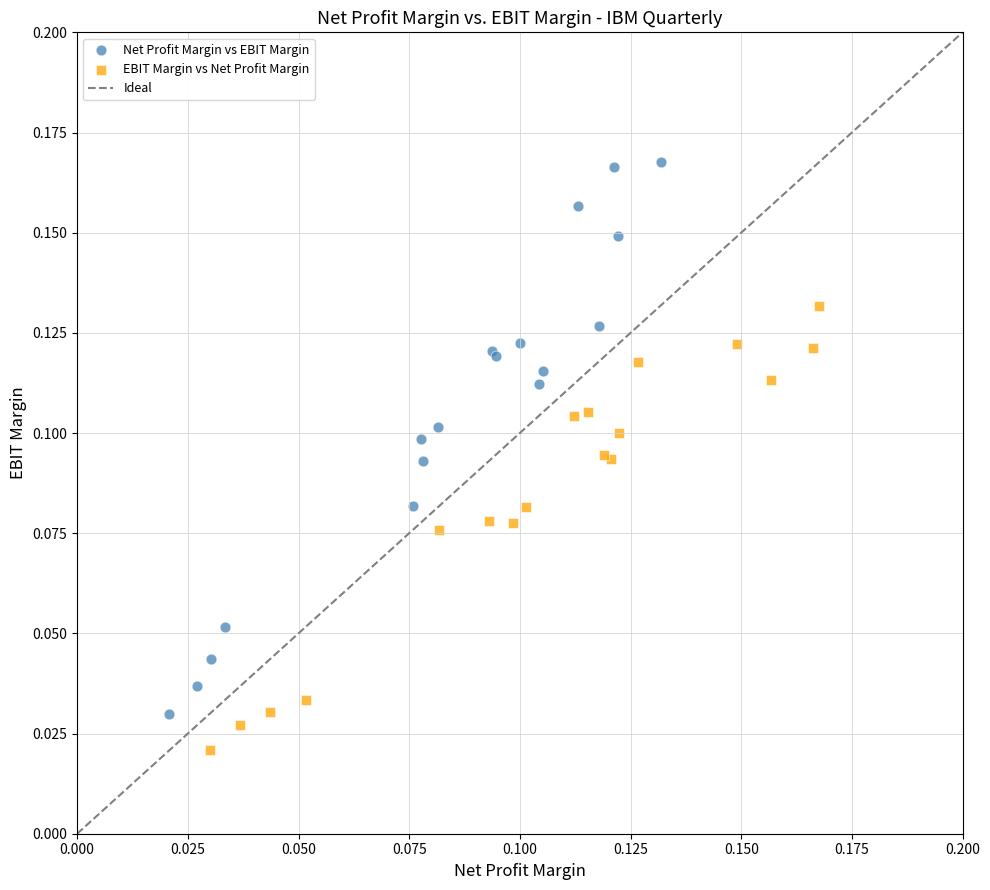

Which series has the widest spread of Y values?

Net Profit Margin vs EBIT Margin